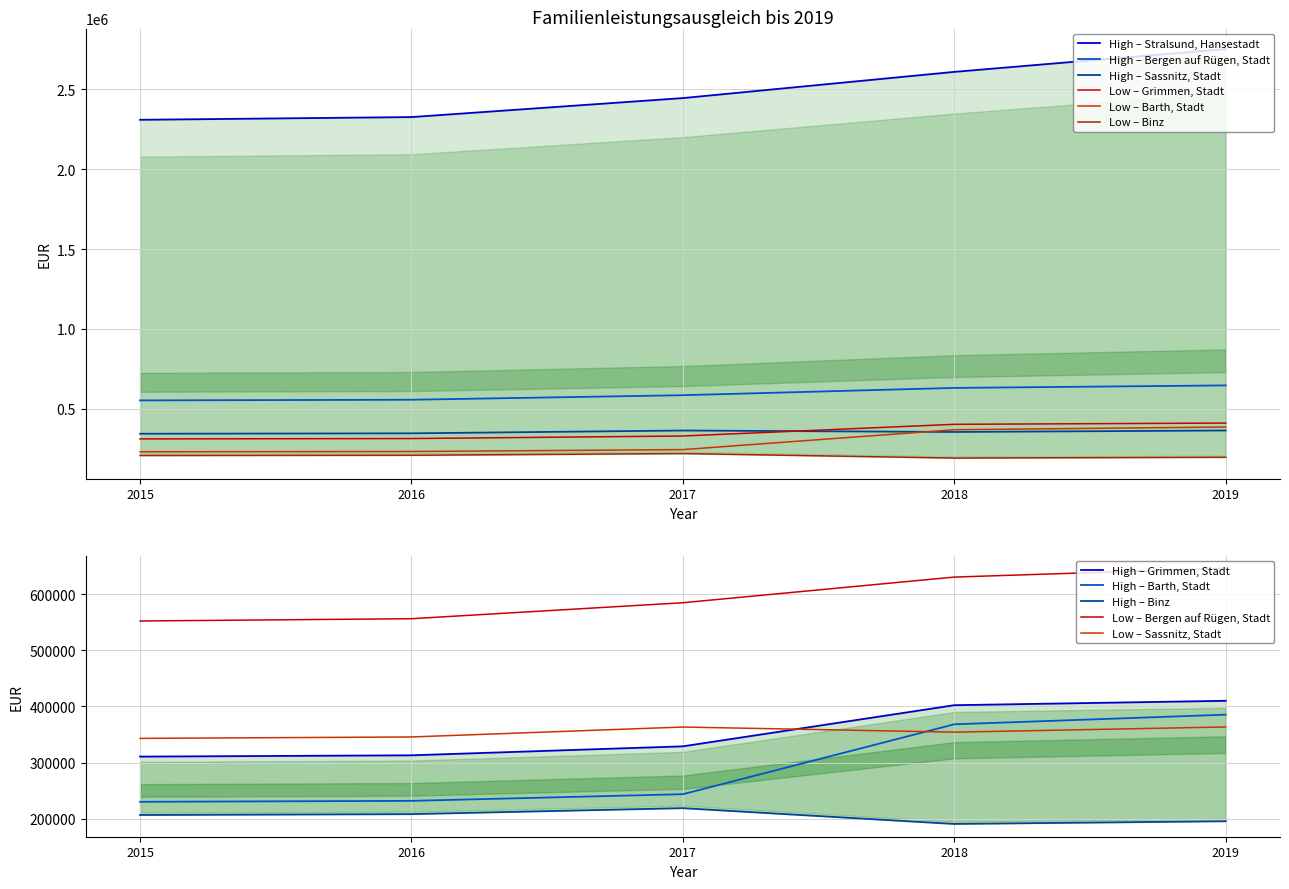

What is the difference between the maximum and minimum values in the Stralsund, Hansestadt series?

443526.6